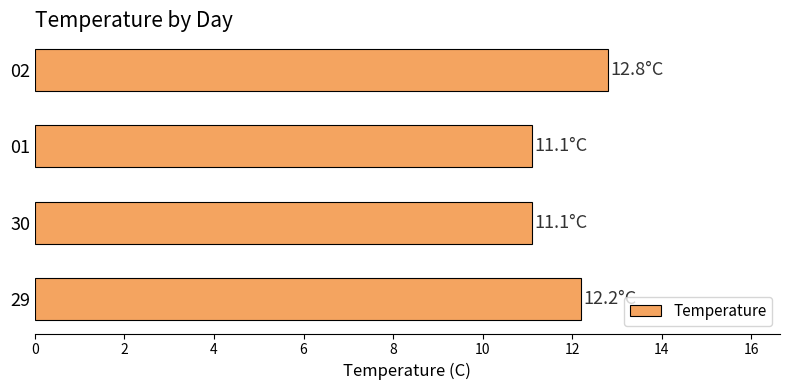

Are the bars horizontal?

Yes